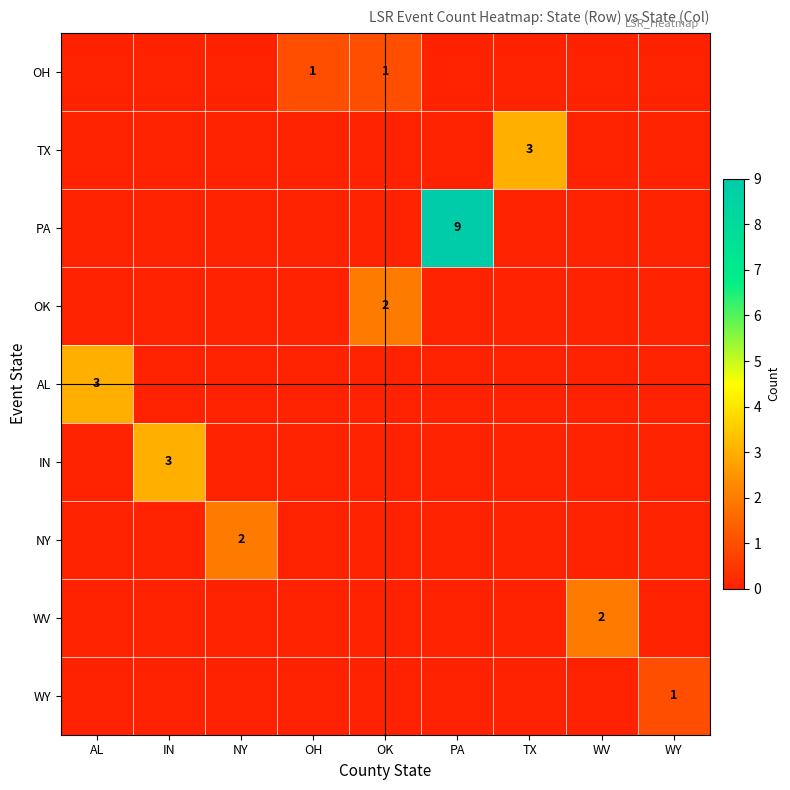

How many categories are shown in the chart?

9